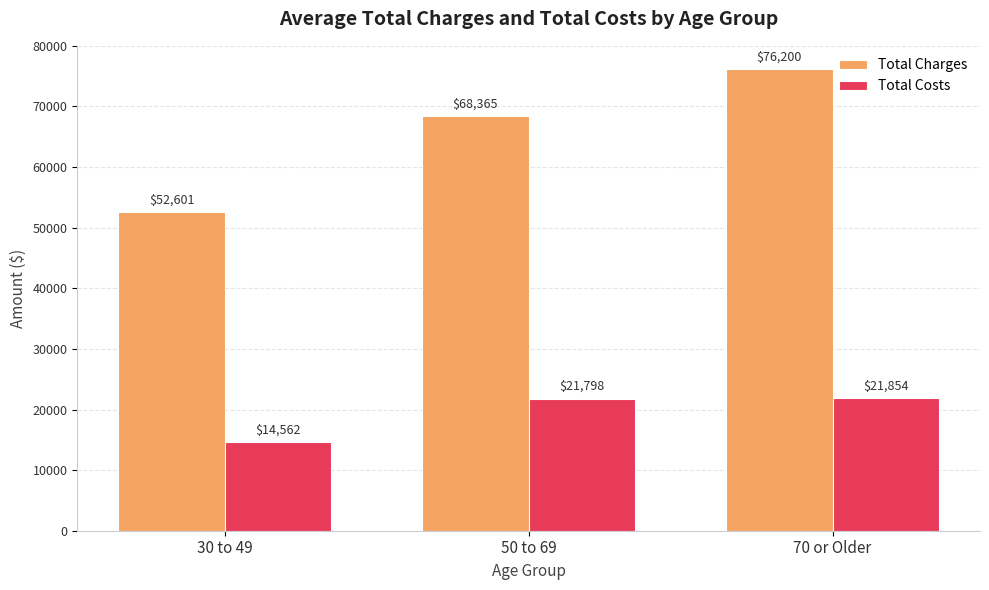

What is the lowest value of the Total Costs series?

14562.4